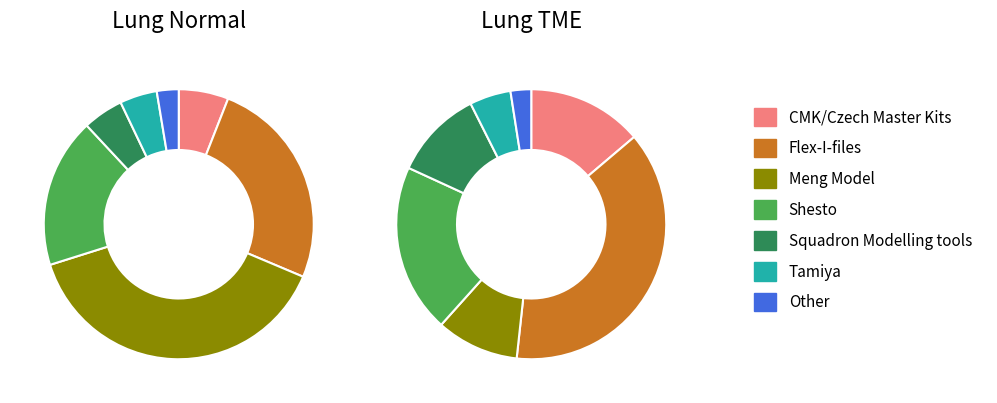

Between Tamiya and Flex-I-files, which is larger?

Flex-I-files